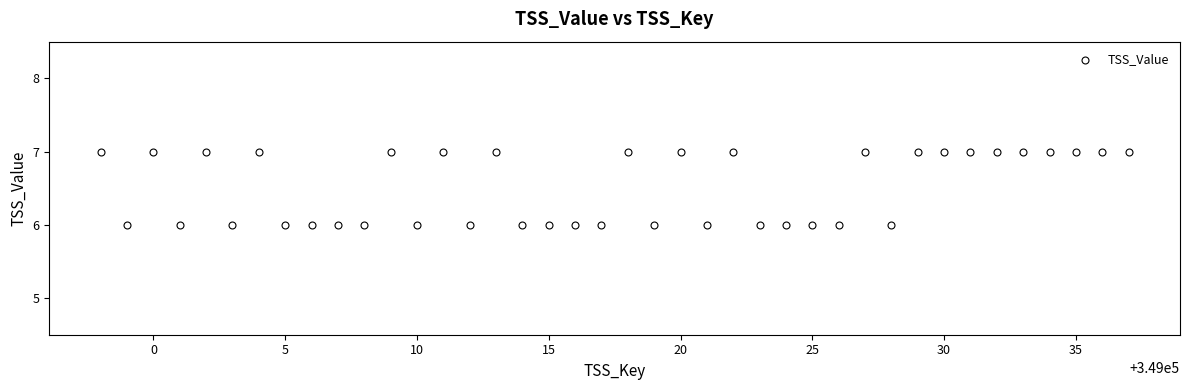

What is the range of X values (max minus min)?

39